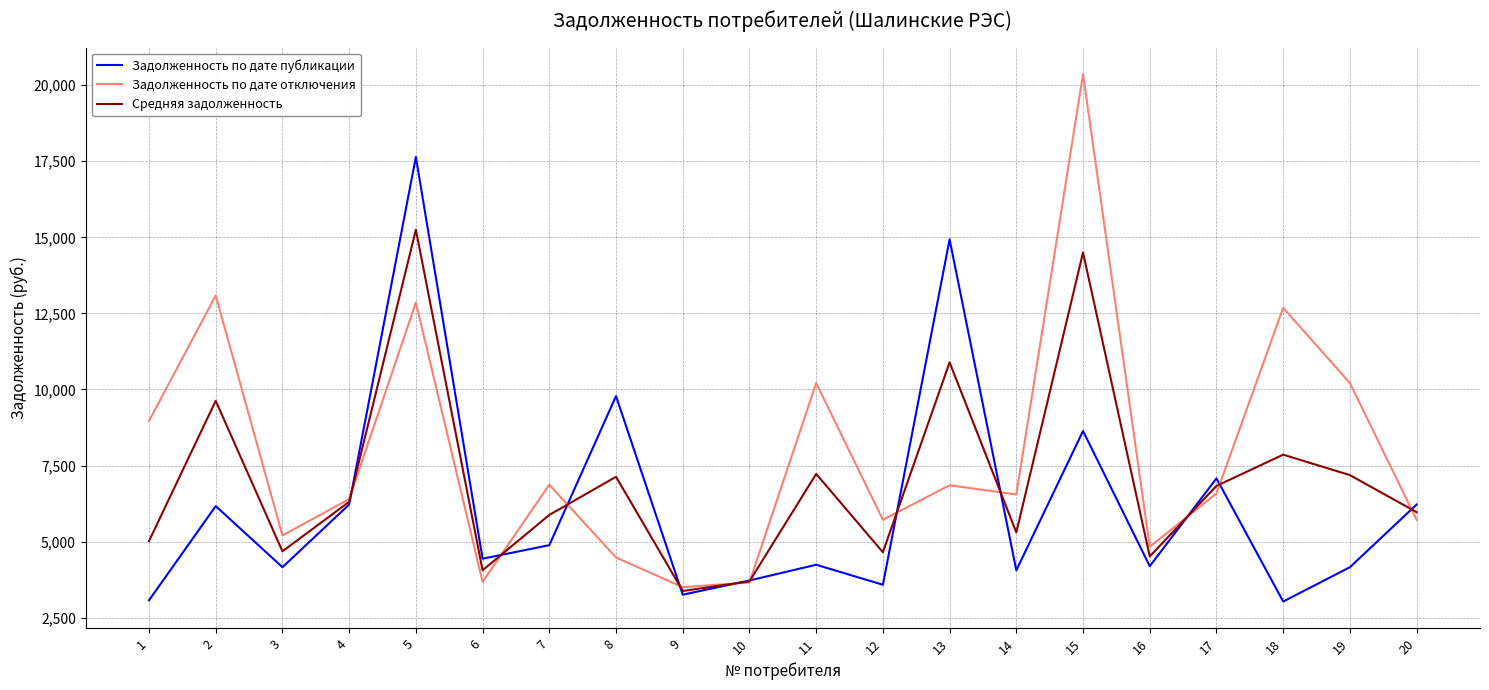

What is the sum of all Средняя задолженность values?

139942.5